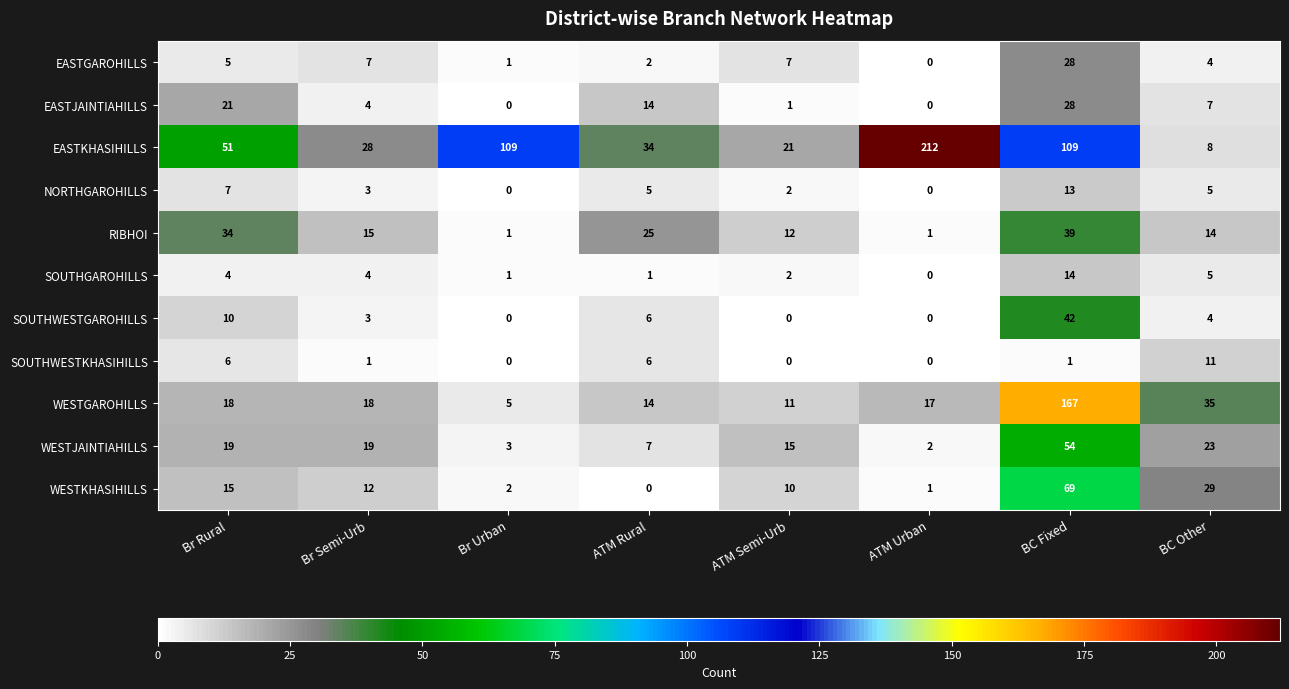

How many values in the SOUTHWESTGAROHILLS series are below 4?

4